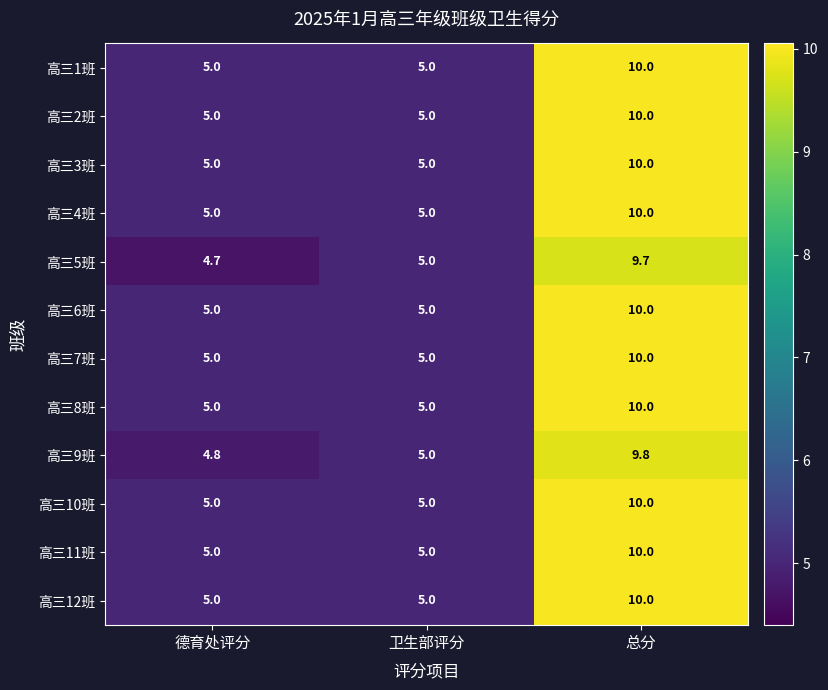

At which category is the sum across all series the highest?

总分